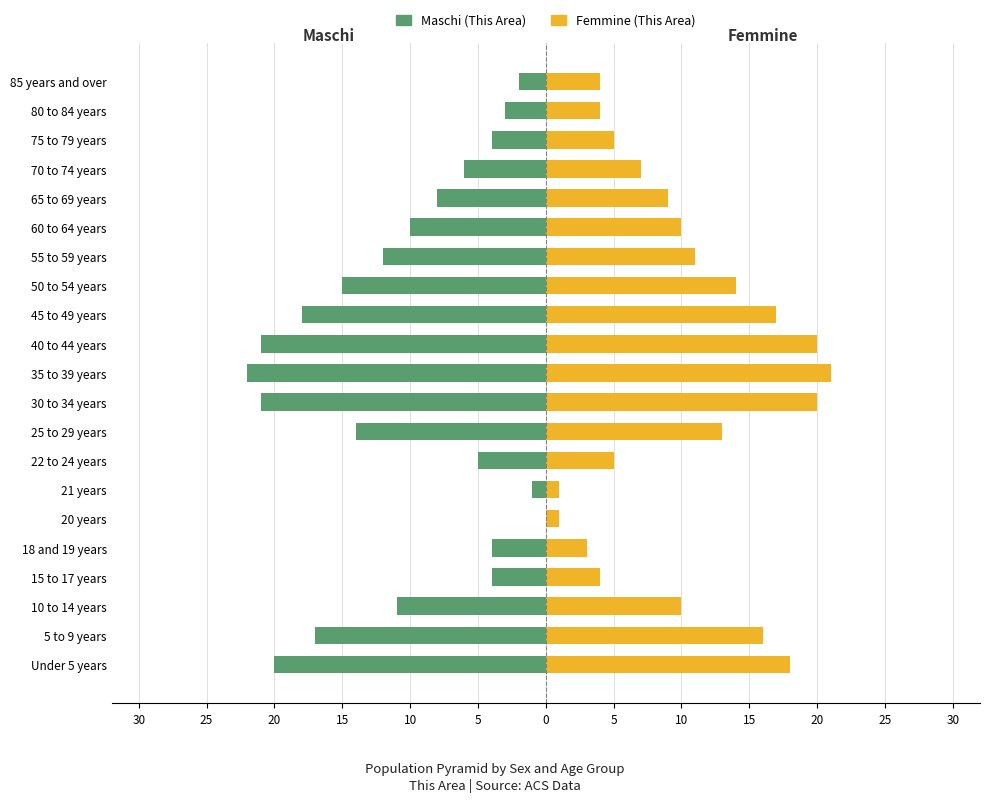

How many data points in Maschi are above -10?

10